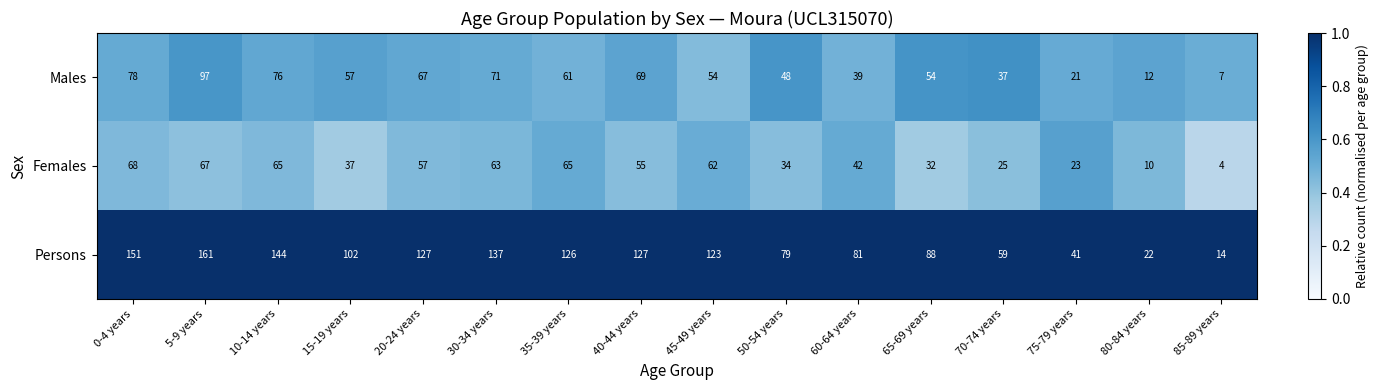

Is the value of Females at 60-64 years greater than the value of Persons at 5-9 years?

No